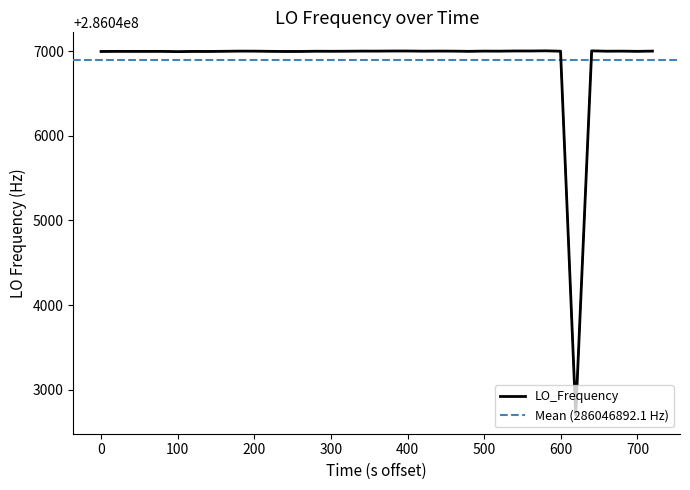

True or false: there are more than 2 points higher than both neighbors.

True